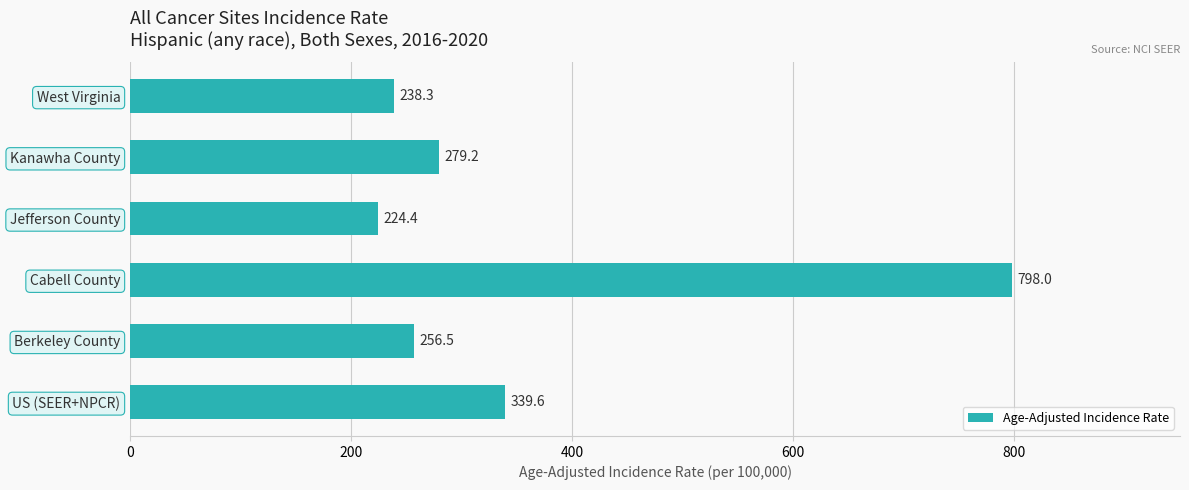

What value does the data have at Berkeley County?

256.5